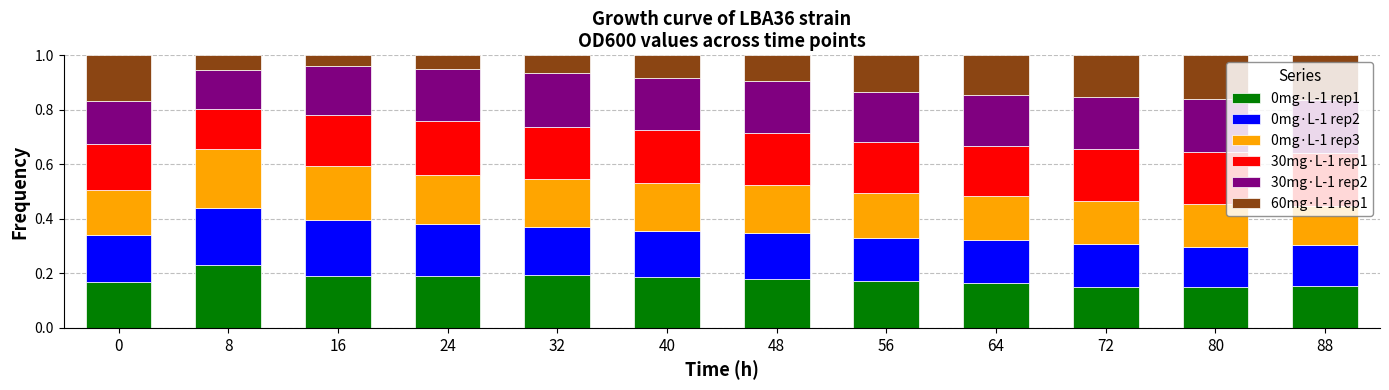

What is the sum of the 0mg·L-1 rep1 values at 48 and 80?

0.3